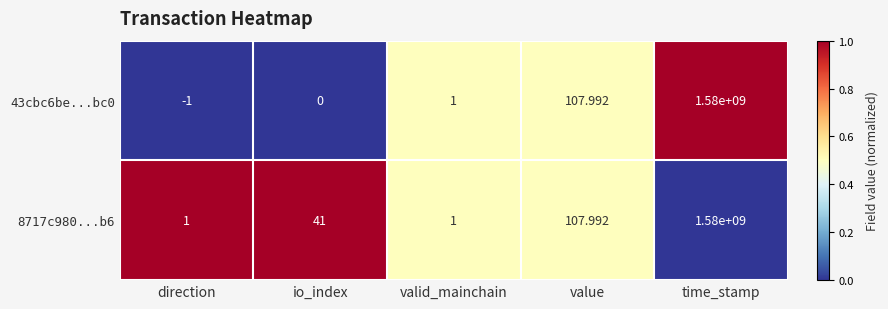

Which series has the largest range (max minus min)?

43cbc6be...bc0